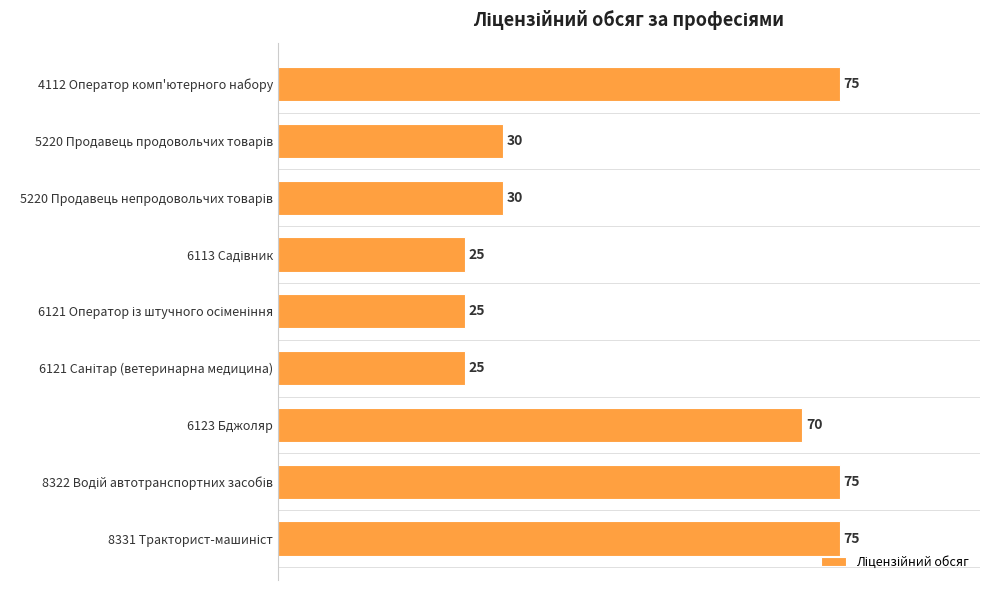

What is the label of the 7th bar from the top?

6123 Бджоляр